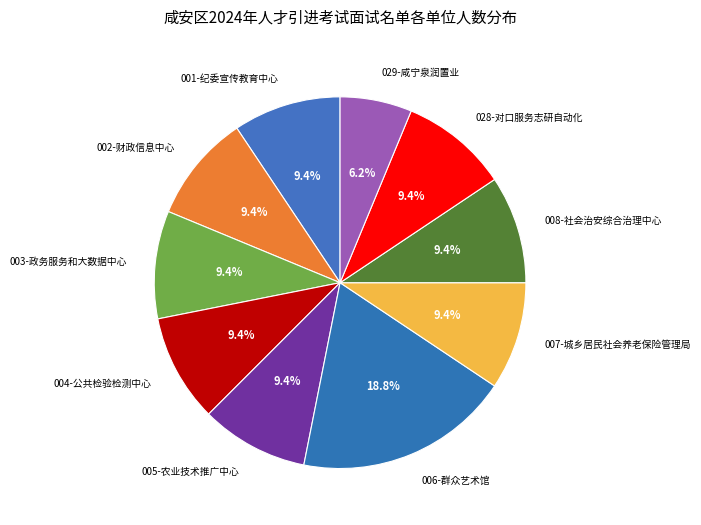

Which category has the biggest portion of the pie?

006-群众艺术馆